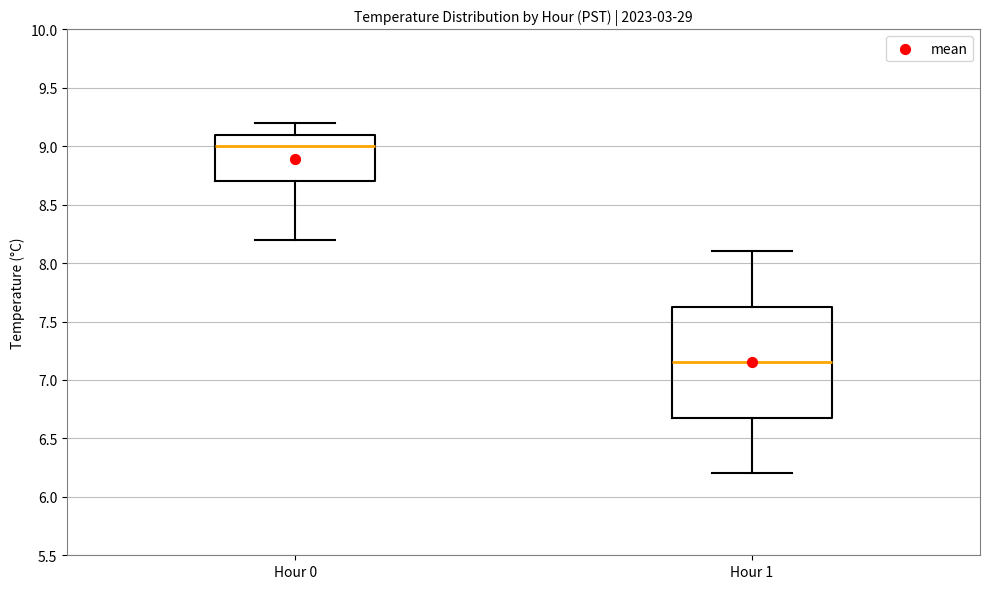

Reading left to right, read every box against the y-axis: the position of its median line, the range the box covers, and the ends of its whiskers. The values are not printed on the chart, so give them approximately, as read against the axis.

Hour 0: median 9.00, box 8.70 to 9.10, whiskers 8.20 to 9.20
Hour 1: median 7.15, box 6.70 to 7.65, whiskers 6.20 to 8.10